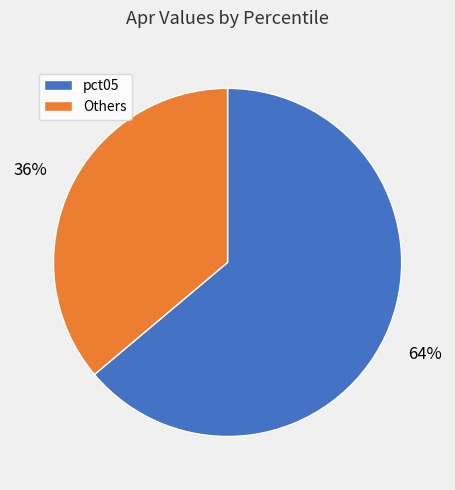

To the nearest percent, what is the average slice percentage?

50%